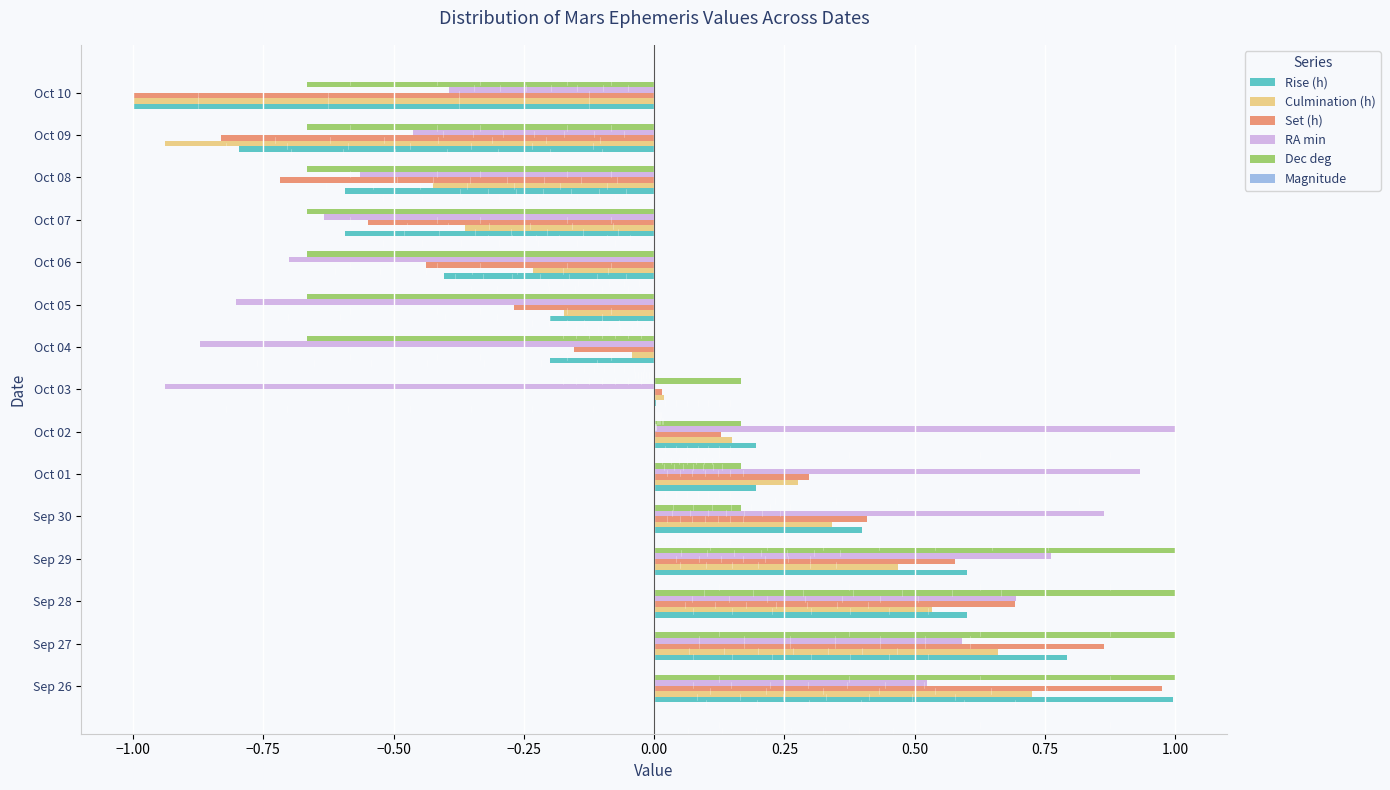

Which series changed the most between Sep 30 and Oct 09?

RA min